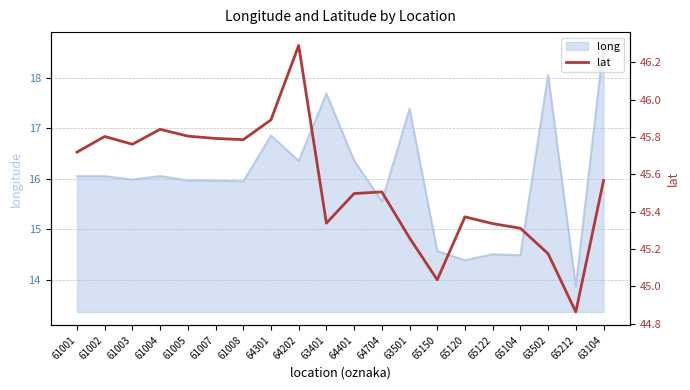

Approximately how many times larger is the value at 64301 compared to 61007?

1.0